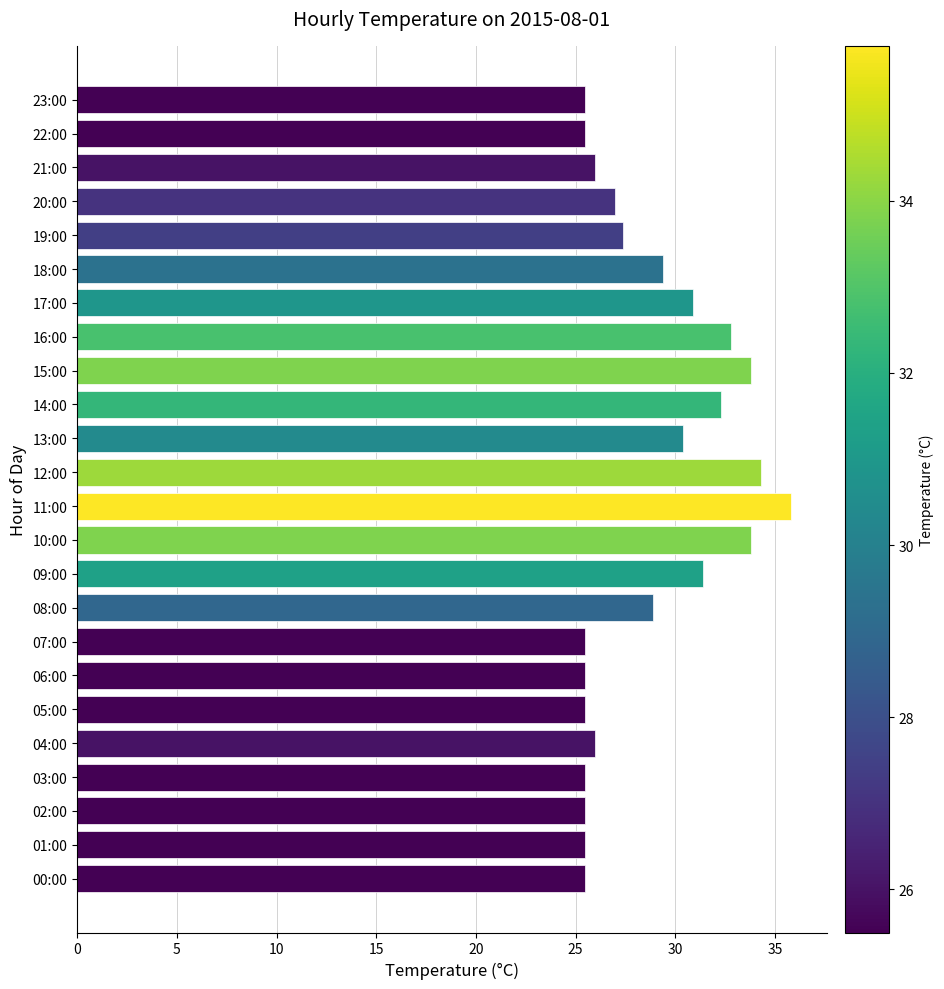

Is it true that the value at 01:00 is 25.5?

True